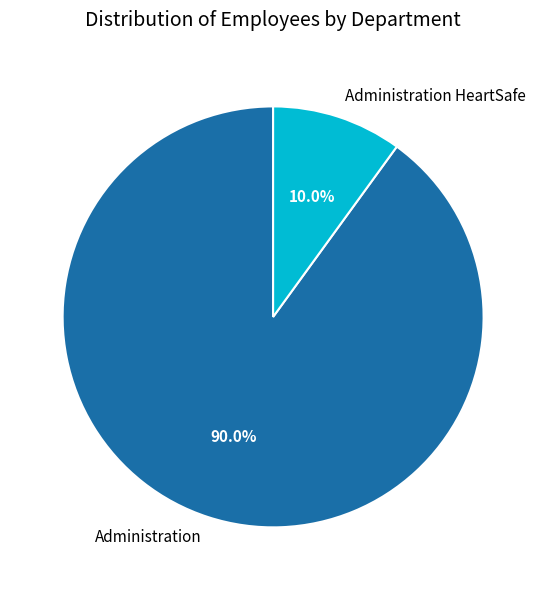

Is Administration HeartSafe the majority of the pie?

No